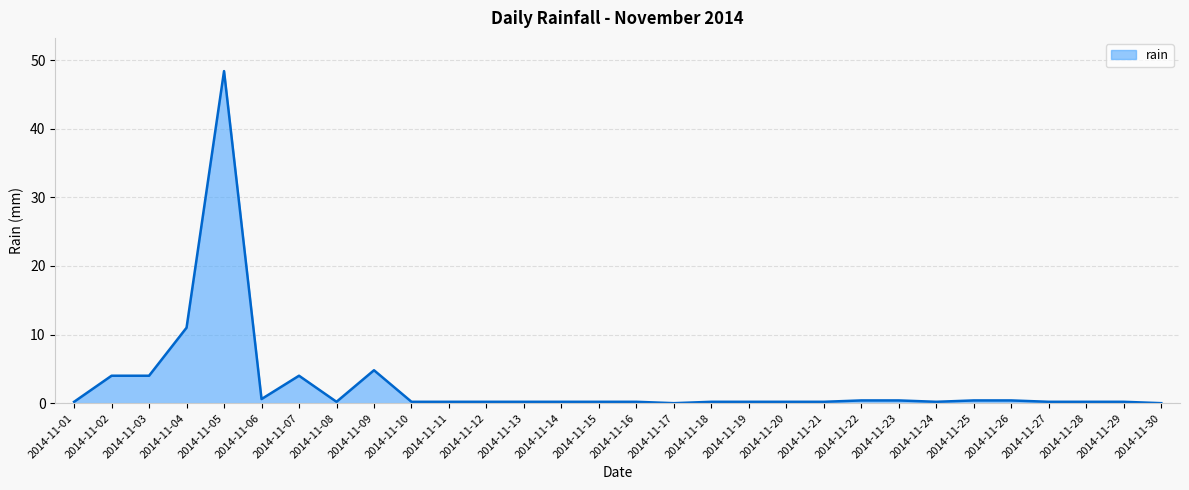

Where is the data nearest to the value 24?

2014-11-04